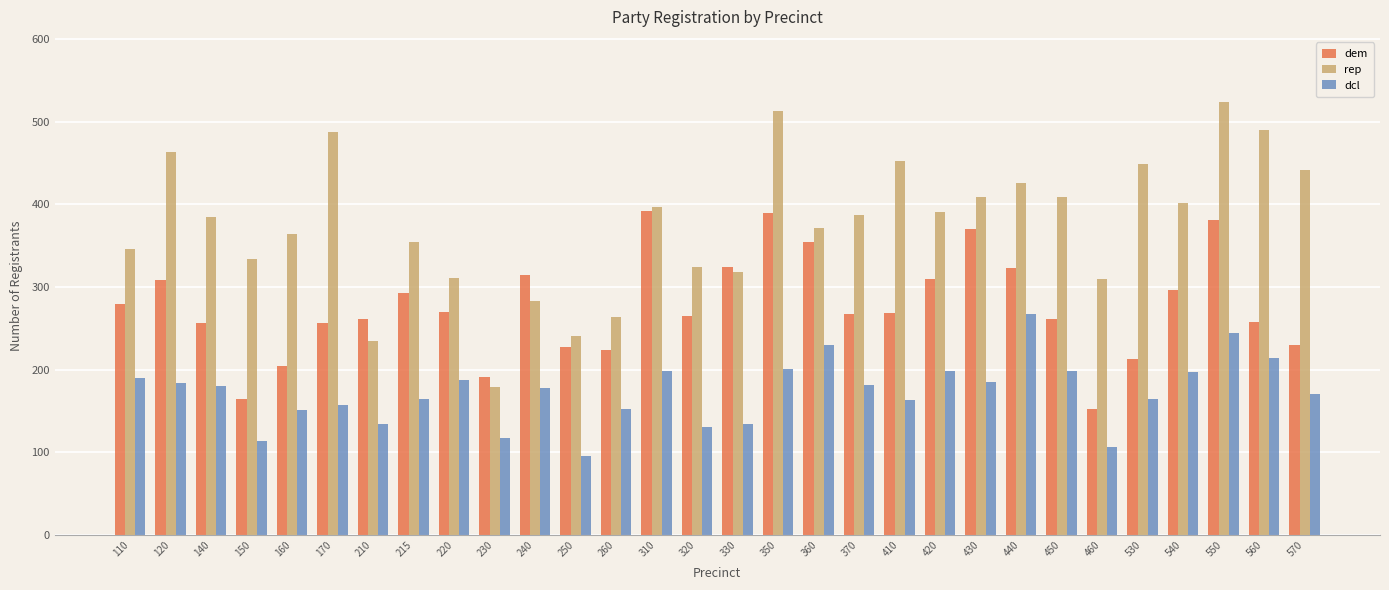

What is the value of the rep bar at the 18th from the left?

371